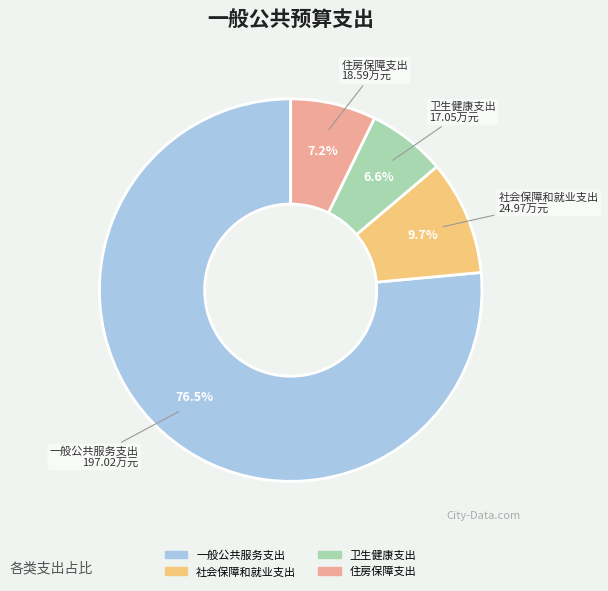

How many segments does this pie chart have?

4